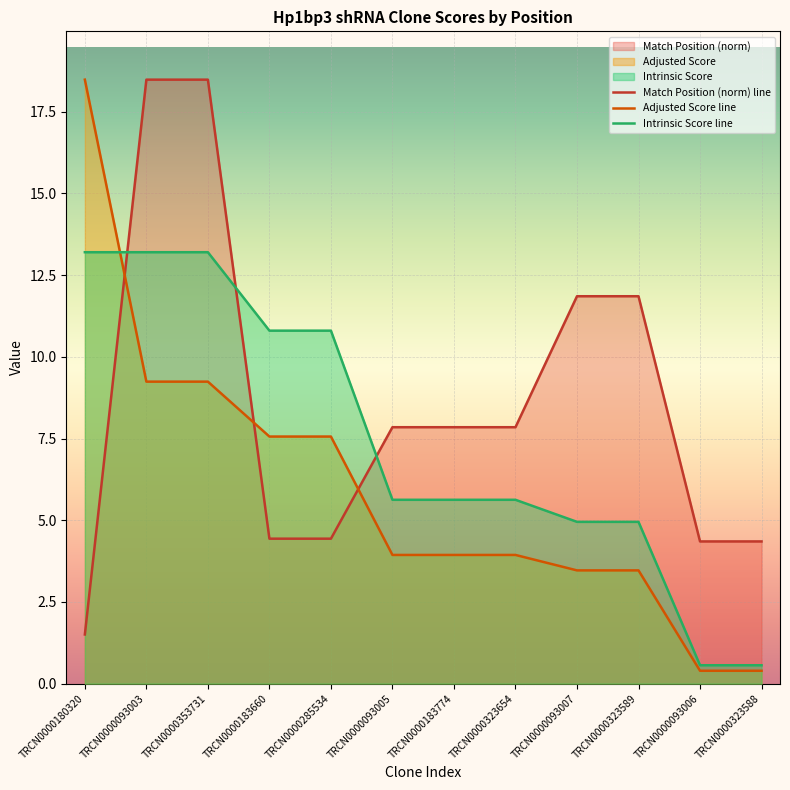

Reading left to right, extract all data points from this chart.

Match Position (norm) line: TRCN0000180320=1.5	TRCN0000093003=18.5	TRCN0000353731=18.5	TRCN0000183660=4.4	TRCN0000285534=4.4	TRCN0000093005=7.8	TRCN0000183774=7.8	TRCN0000323654=7.8	TRCN0000093007=11.9	TRCN0000323589=11.9	TRCN0000093006=4.4	TRCN0000323588=4.4
Adjusted Score line: TRCN0000180320=18.5	TRCN0000093003=9.2	TRCN0000353731=9.2	TRCN0000183660=7.6	TRCN0000285534=7.6	TRCN0000093005=3.9	TRCN0000183774=3.9	TRCN0000323654=3.9	TRCN0000093007=3.5	TRCN0000323589=3.5	TRCN0000093006=0.4	TRCN0000323588=0.4
Intrinsic Score line: TRCN0000180320=13.2	TRCN0000093003=13.2	TRCN0000353731=13.2	TRCN0000183660=10.8	TRCN0000285534=10.8	TRCN0000093005=5.6	TRCN0000183774=5.6	TRCN0000323654=5.6	TRCN0000093007=5.0	TRCN0000323589=5.0	TRCN0000093006=0.6	TRCN0000323588=0.6